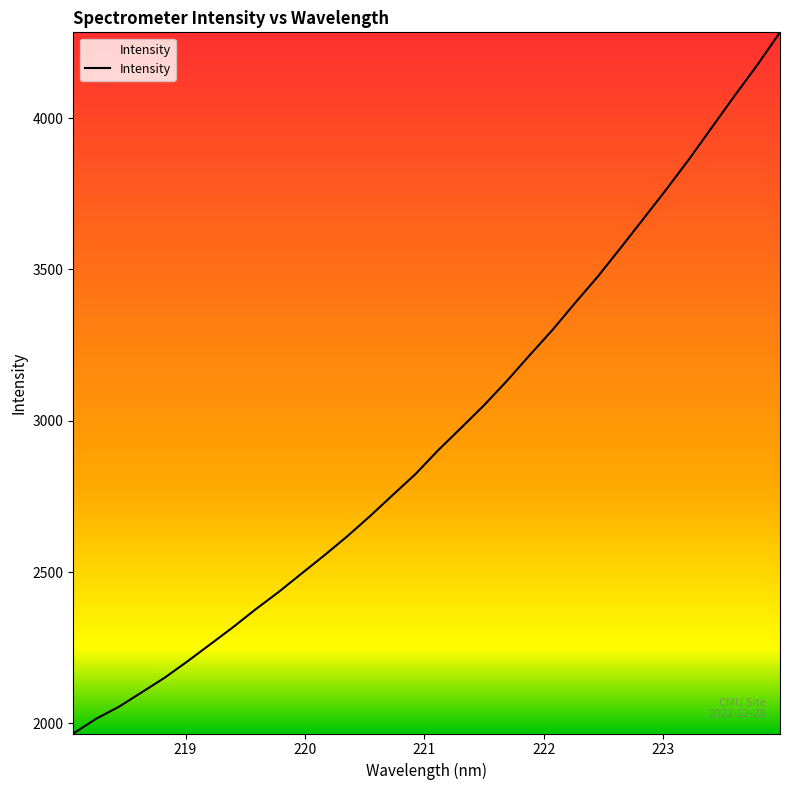

What is the minimum value shown in the chart?

1966.9